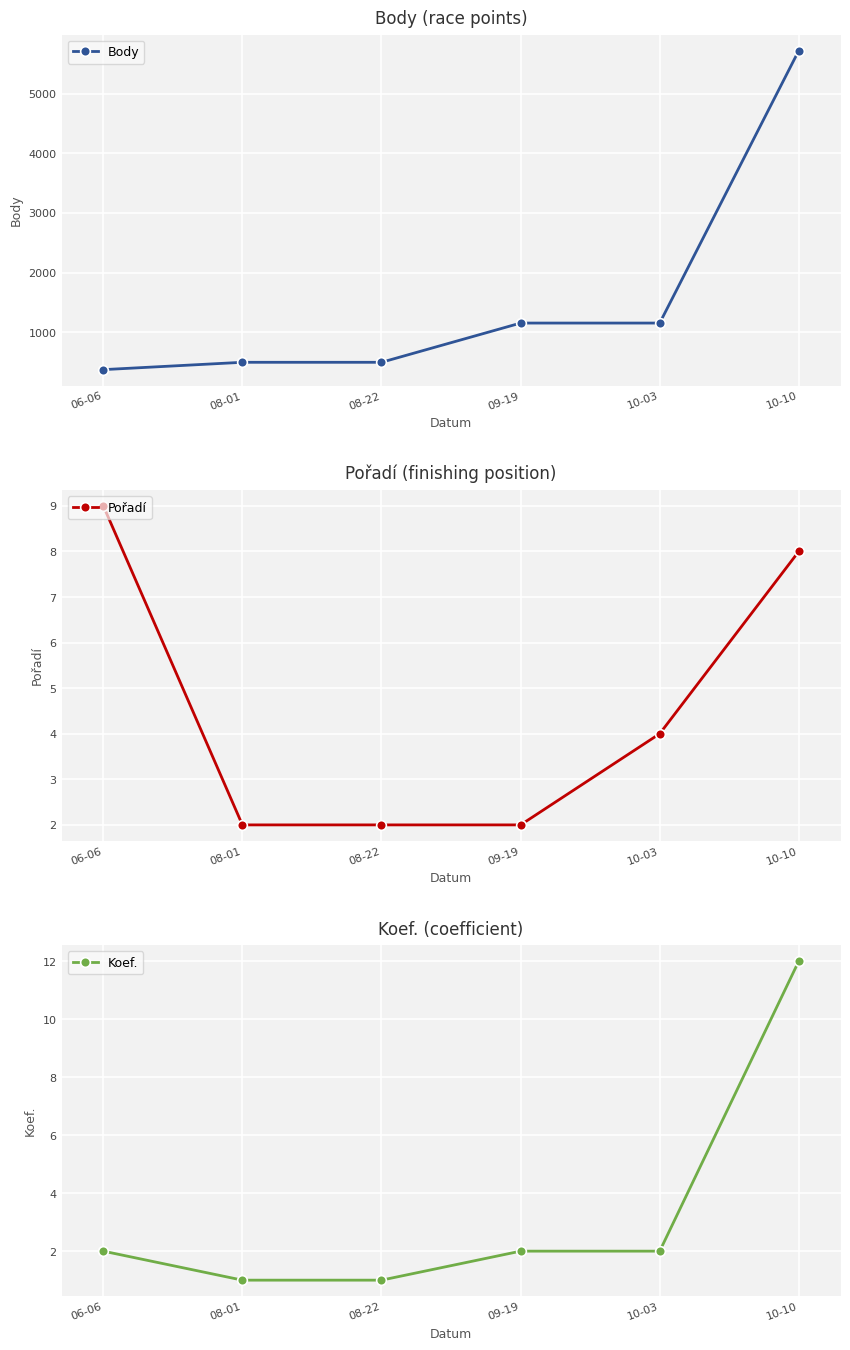

True or false: Pořadí has a value of 2 at 10-03.

False